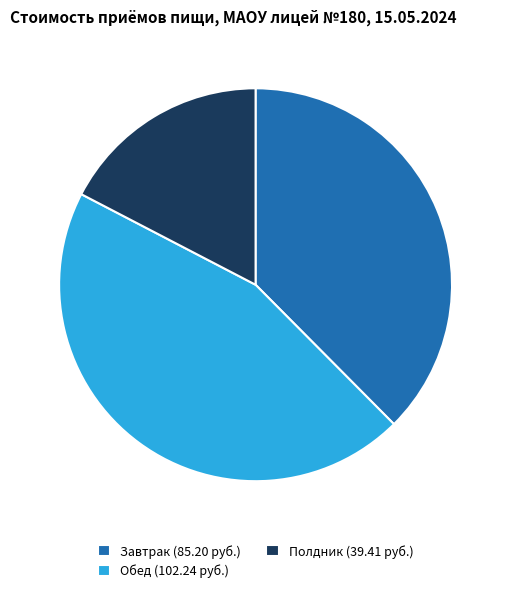

Approximately how many times larger is the value at Обед compared to Завтрак?

1.2